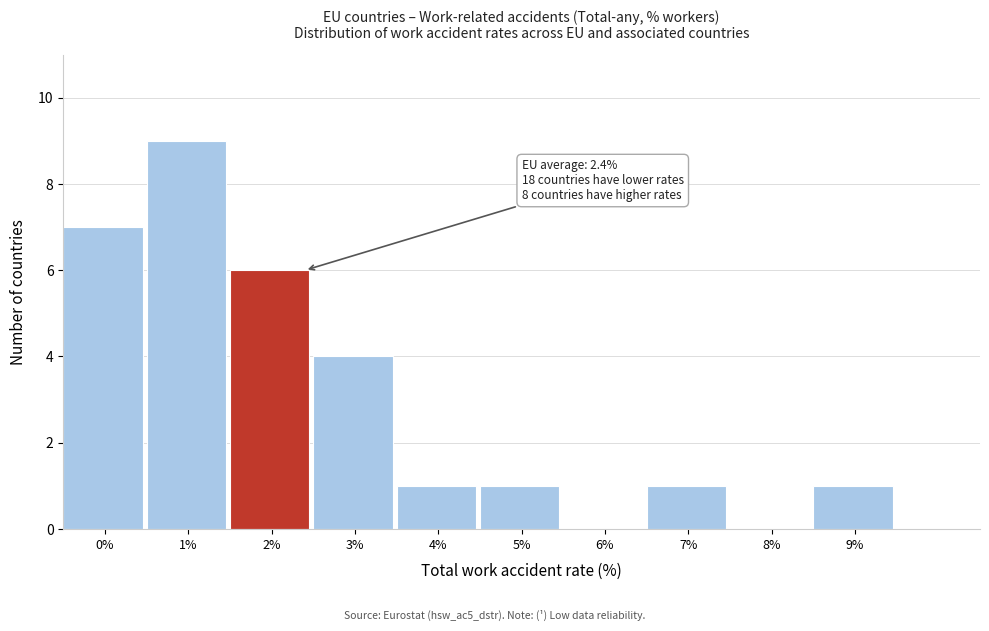

Reading right to left, transcribe all the data shown in this chart.

9%=1	8%=0	7%=1	6%=0	5%=1	4%=1	3%=4	2%=6	1%=9	0%=7